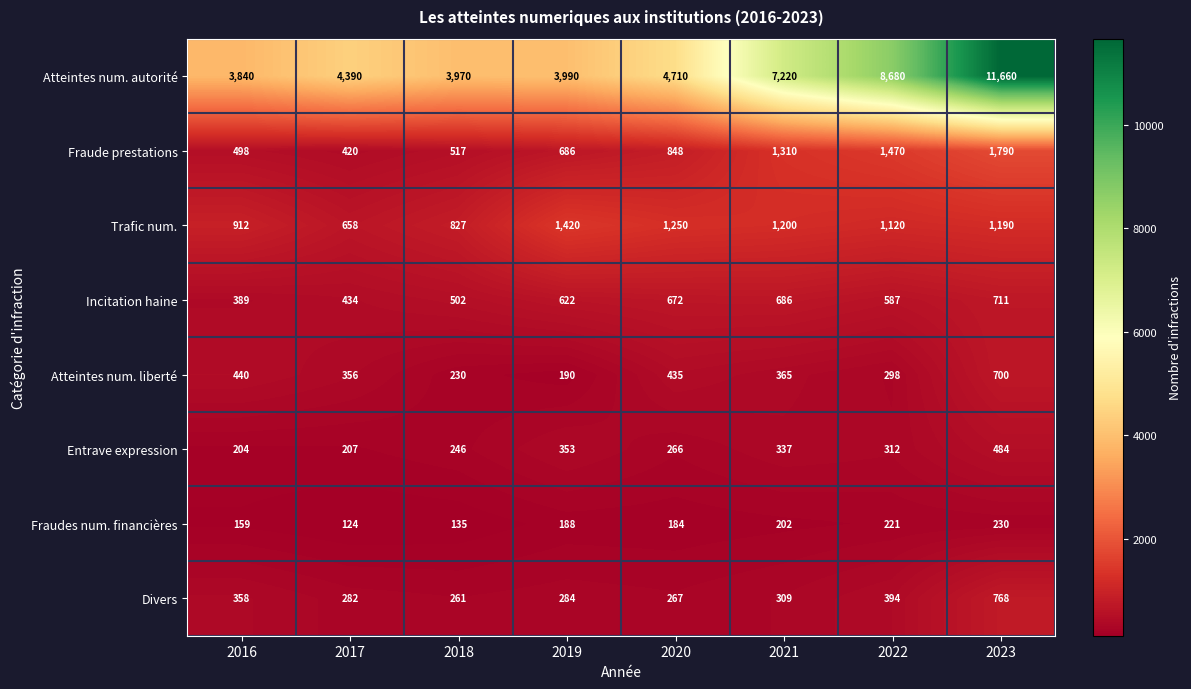

How many values in the Trafic num. series are below 1190?

4